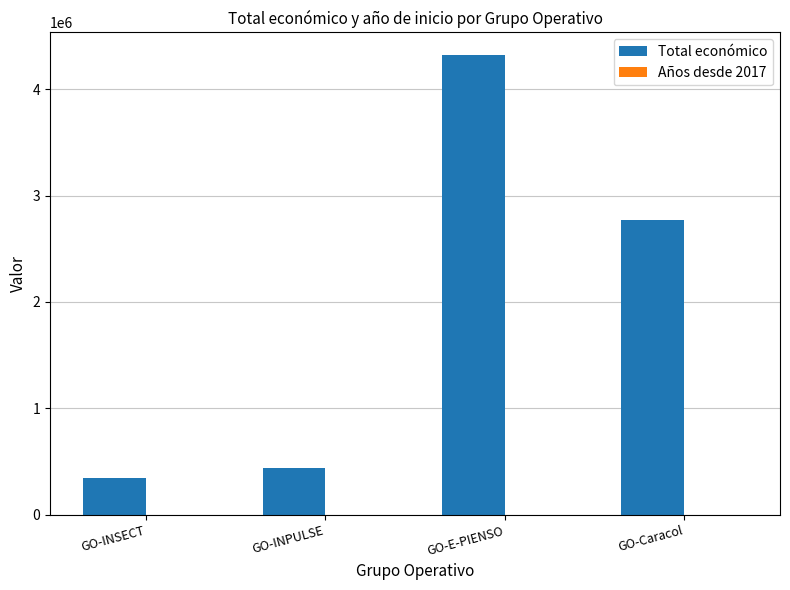

At which category is the sum across all series the highest?

GO-E-PIENSO